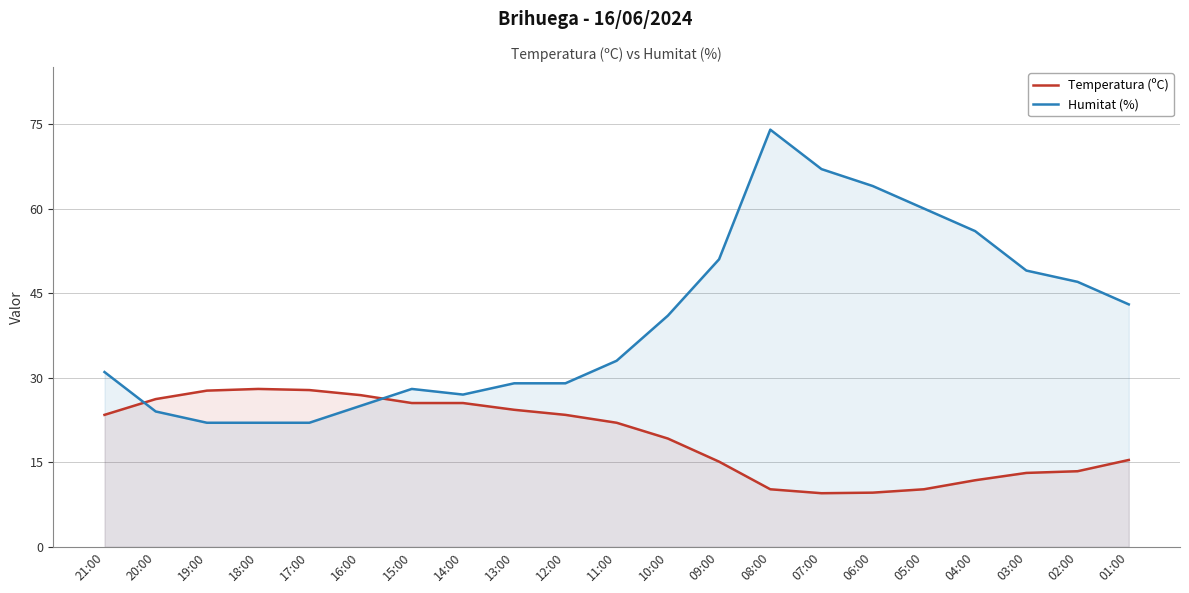

Which series has the largest total across all categories?

Humitat (%)